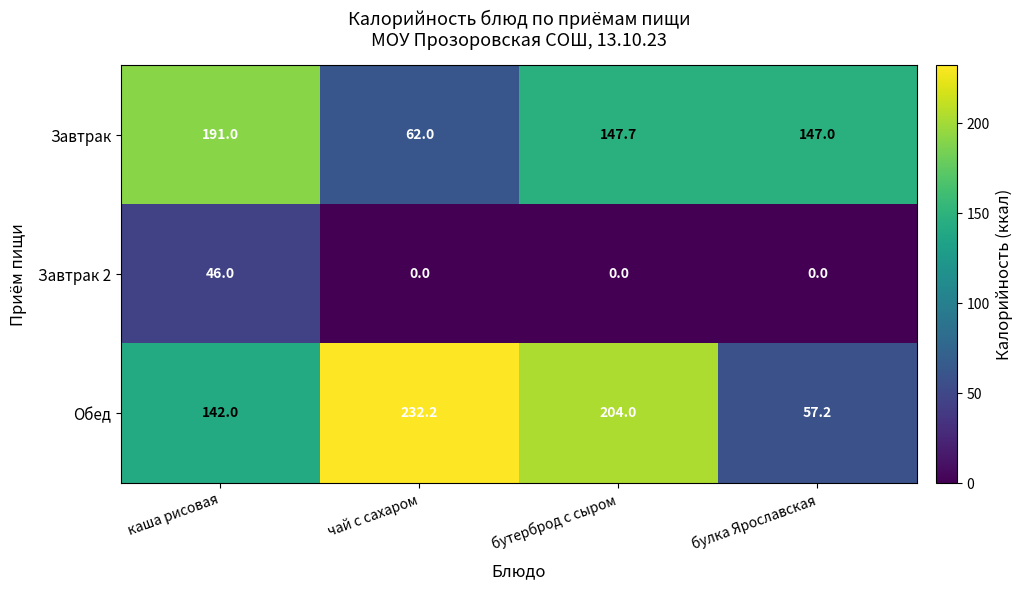

Which series has the largest total across all categories?

Обед